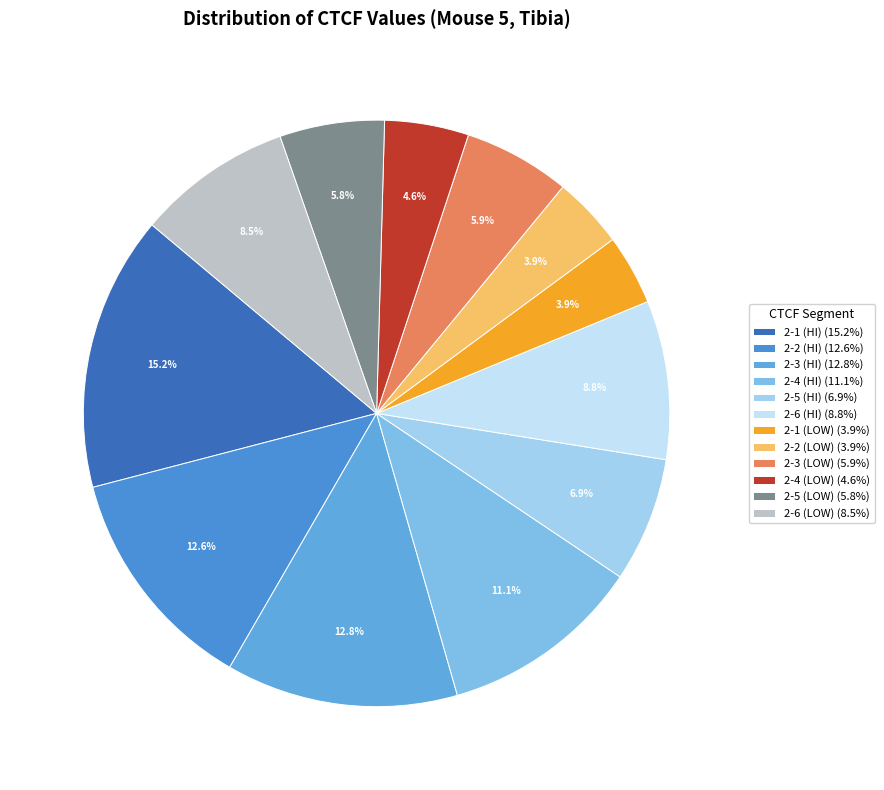

How many segments does this pie chart have?

12